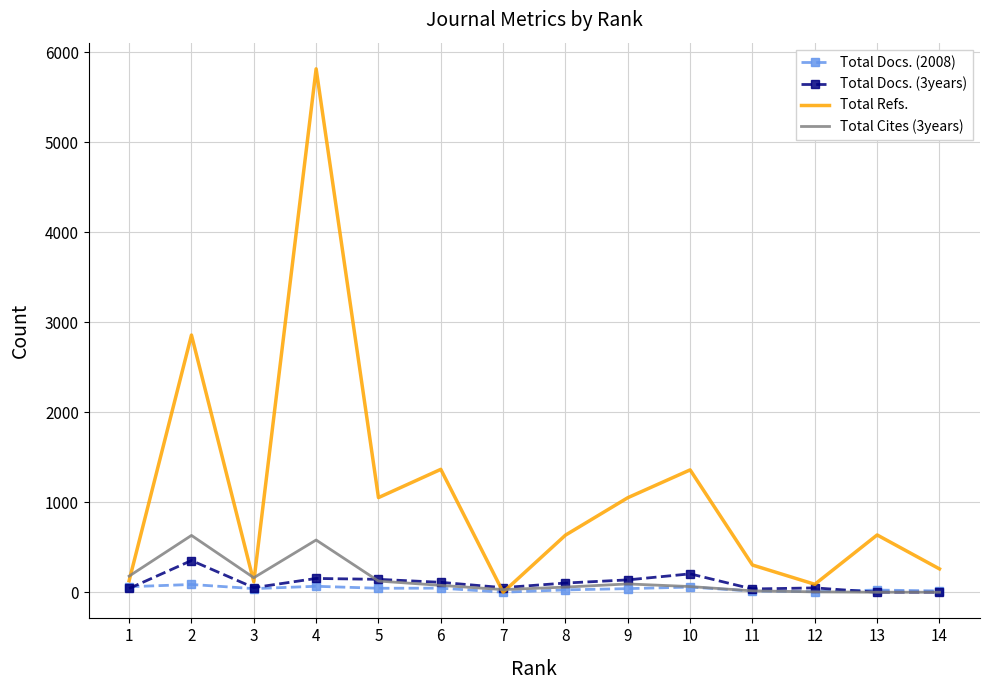

What is the total value across all series at 4?

6613